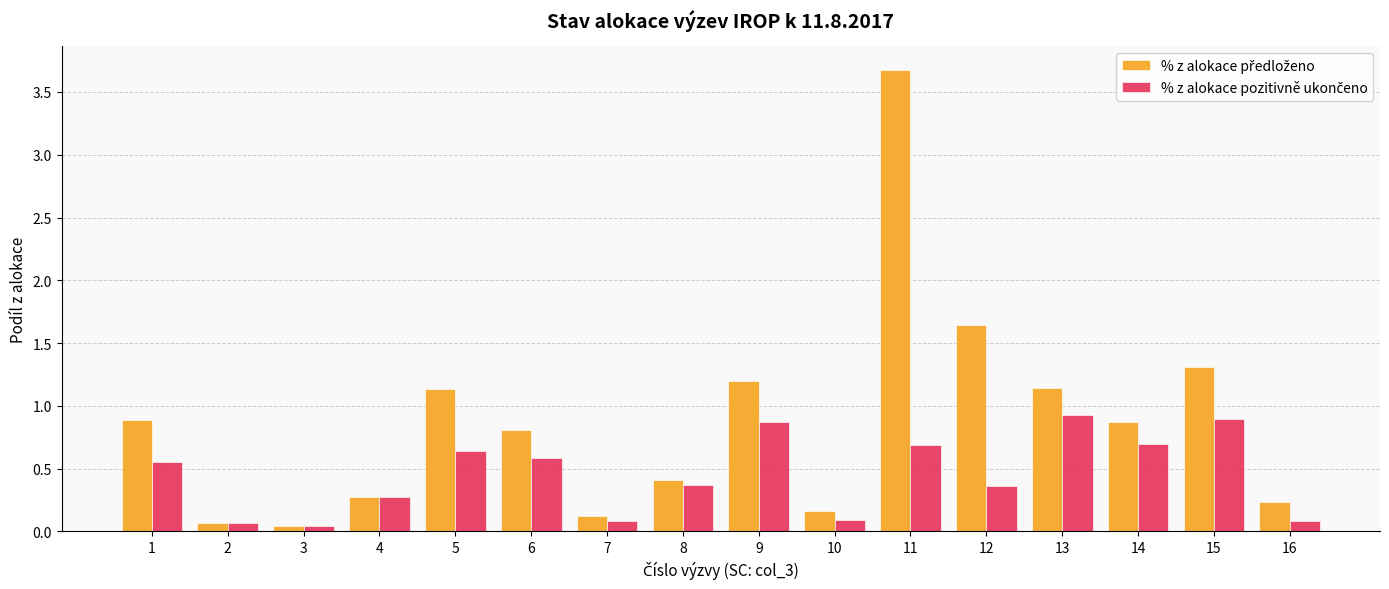

At how many categories does at least one series exceed 1?

6